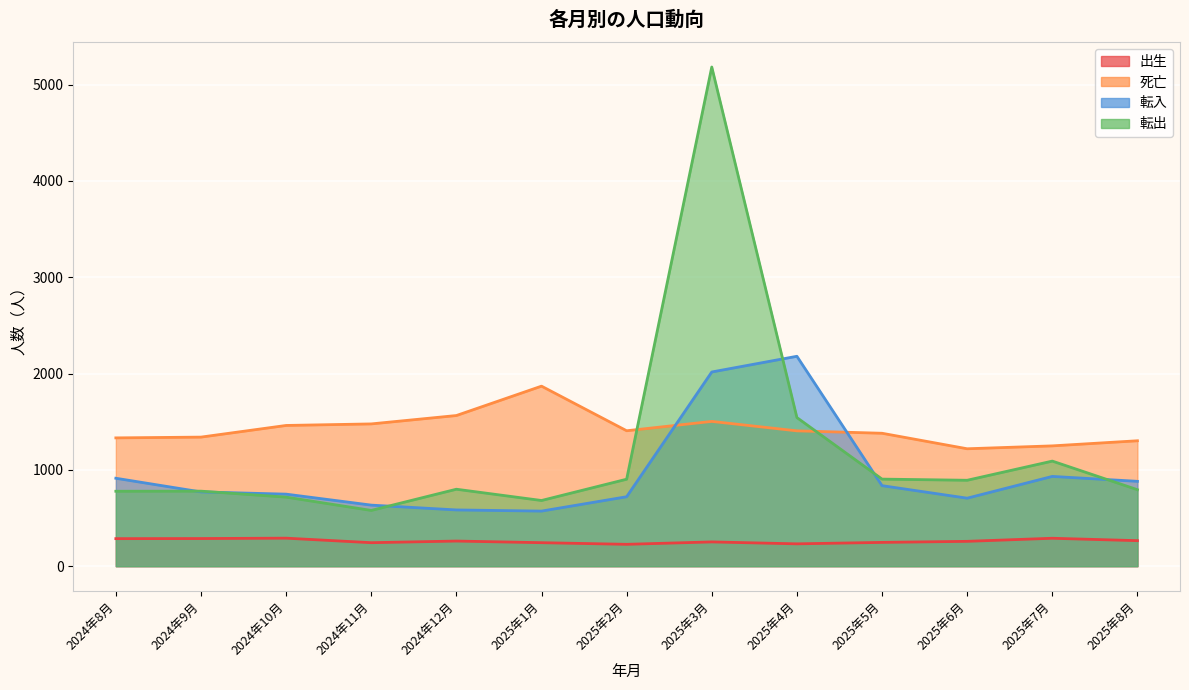

Reading left to right, transcribe all the data shown in this chart.

出生: 2024年8月=286	2024年9月=287	2024年10月=291	2024年11月=244	2024年12月=261	2025年1月=244	2025年2月=227	2025年3月=252	2025年4月=232	2025年5月=247	2025年6月=258	2025年7月=290	2025年8月=265
死亡: 2024年8月=1332	2024年9月=1340	2024年10月=1461	2024年11月=1477	2024年12月=1564	2025年1月=1869	2025年2月=1406	2025年3月=1503	2025年4月=1405	2025年5月=1380	2025年6月=1219	2025年7月=1249	2025年8月=1302
転入: 2024年8月=913	2024年9月=771	2024年10月=748	2024年11月=634	2024年12月=584	2025年1月=572	2025年2月=721	2025年3月=2016	2025年4月=2179	2025年5月=836	2025年6月=706	2025年7月=932	2025年8月=881
転出: 2024年8月=778	2024年9月=779	2024年10月=717	2024年11月=579	2024年12月=799	2025年1月=682	2025年2月=903	2025年3月=5182	2025年4月=1543	2025年5月=904	2025年6月=892	2025年7月=1091	2025年8月=794